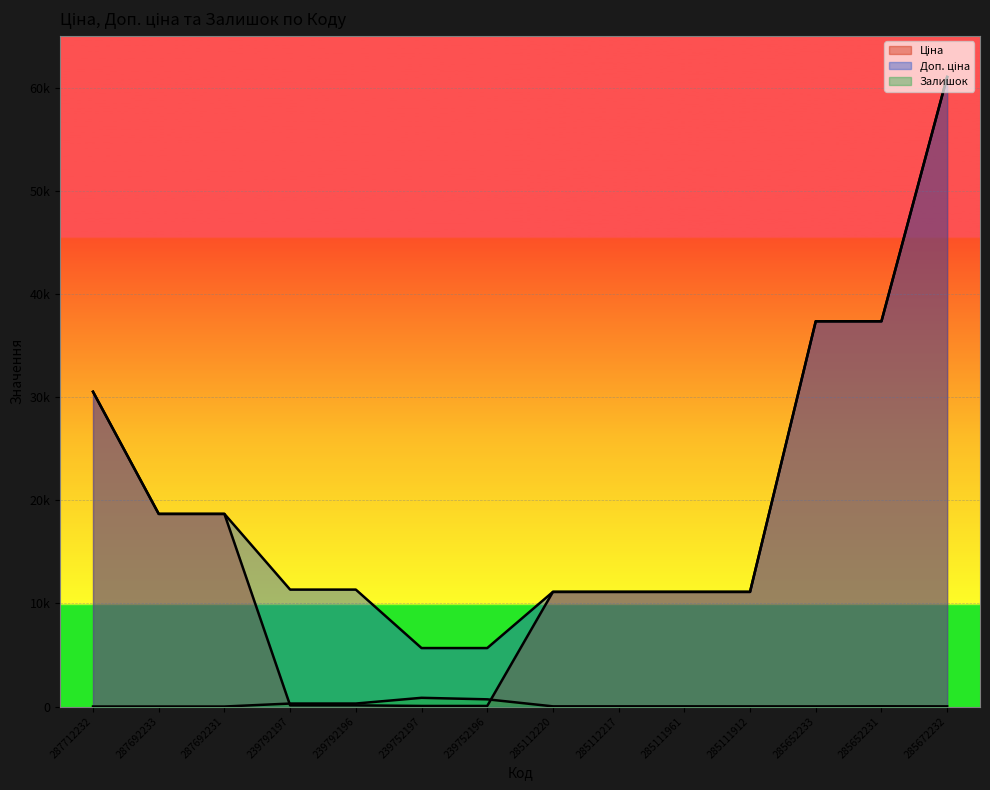

What is the difference between the maximum and second lowest values in the Доп. ціна series?

55357.7